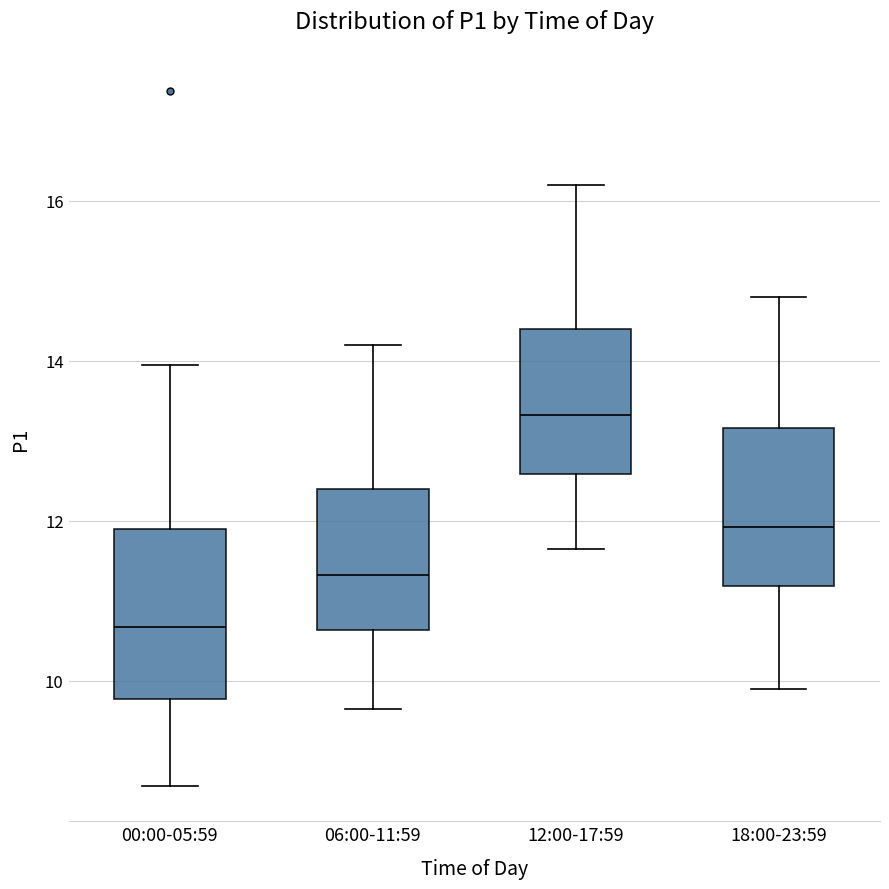

Reading left to right, transcribe this box plot: for each box, give where its median line is, the range the box spans, and where its two whiskers end, as read against the y-axis. The values are not printed on the chart, so give them approximately, as read against the axis.

00:00-05:59: median 10.6, box 9.8 to 11.8, whiskers 8.6 to 14.0
06:00-11:59: median 11.4, box 10.6 to 12.4, whiskers 9.6 to 14.2
12:00-17:59: median 13.4, box 12.6 to 14.4, whiskers 11.6 to 16.2
18:00-23:59: median 12.0, box 11.2 to 13.2, whiskers 10.0 to 14.8